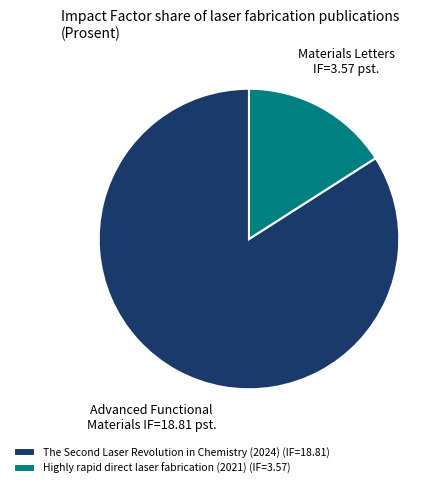

Is Highly rapid direct laser fabrication (2021) the majority of the pie?

No